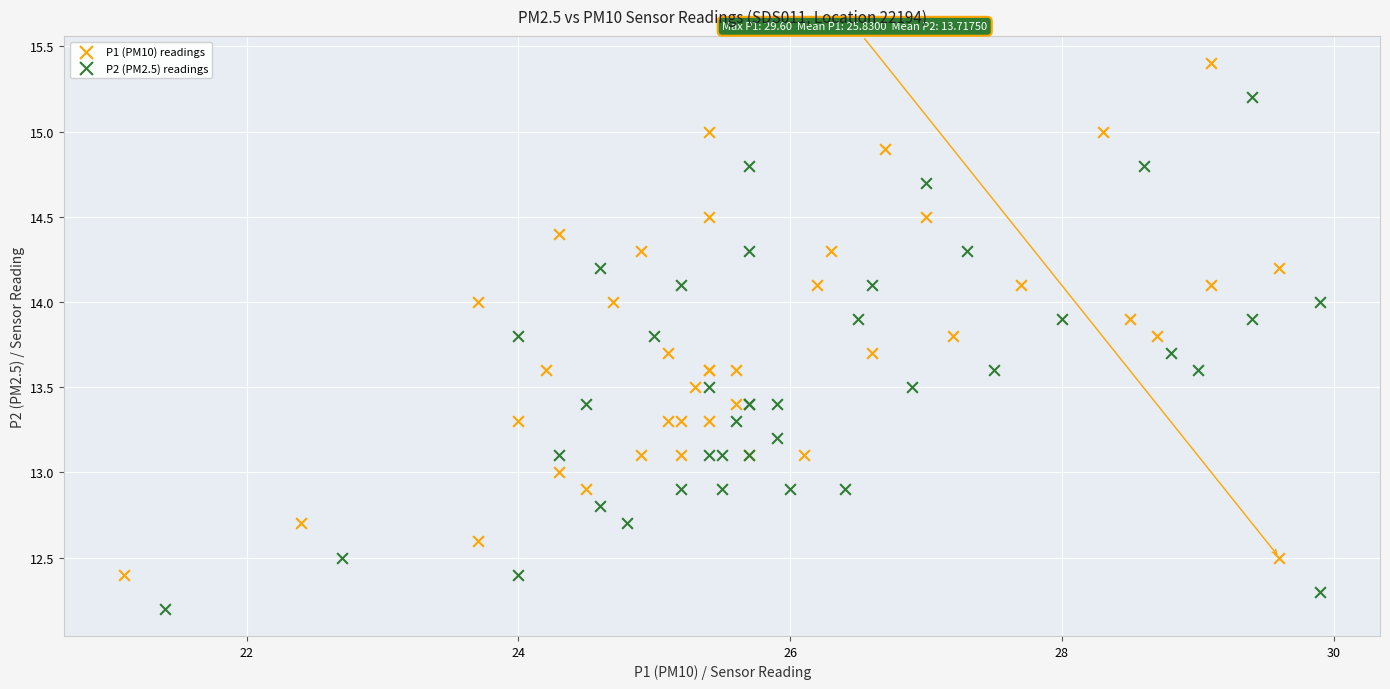

Which series reaches the minimum Y coordinate?

P2 (PM2.5) readings